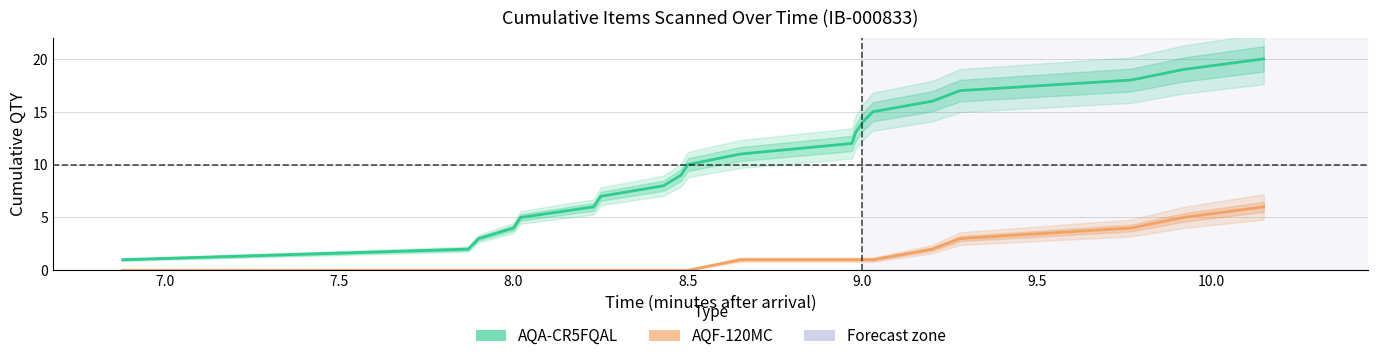

What is the value of the AQA-CR5FQAL_cumulative point at the 4th from the left?

3